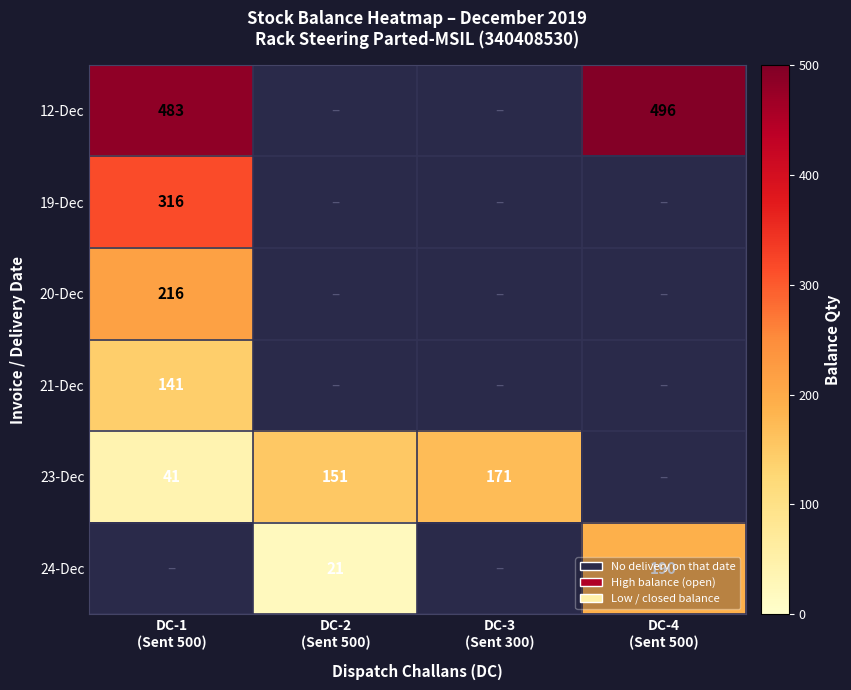

The 21-Dec series shows 0 at DC-3 (Sent 300). True or false?

True